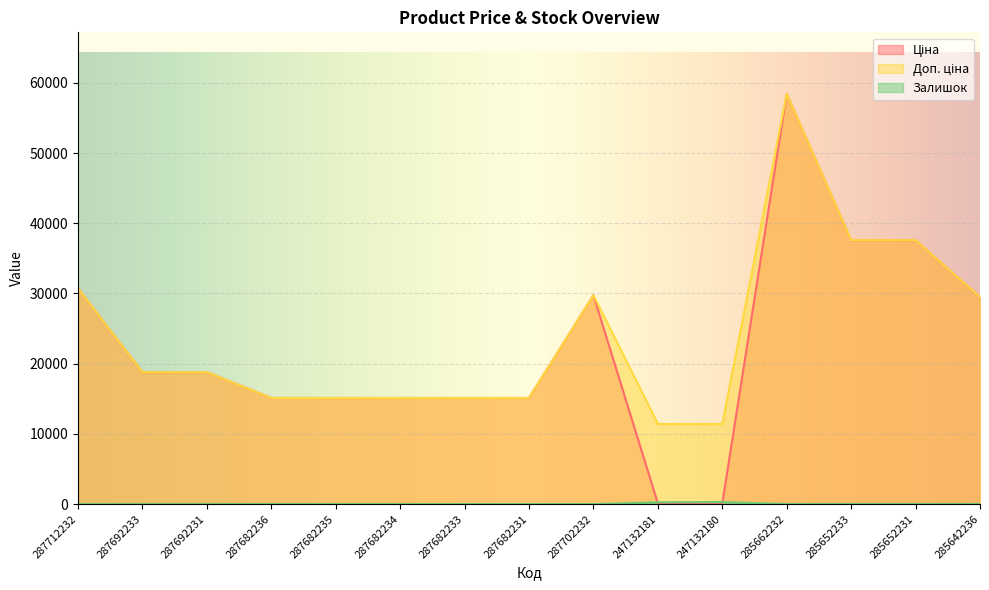

What position from the left is 287702232?

9